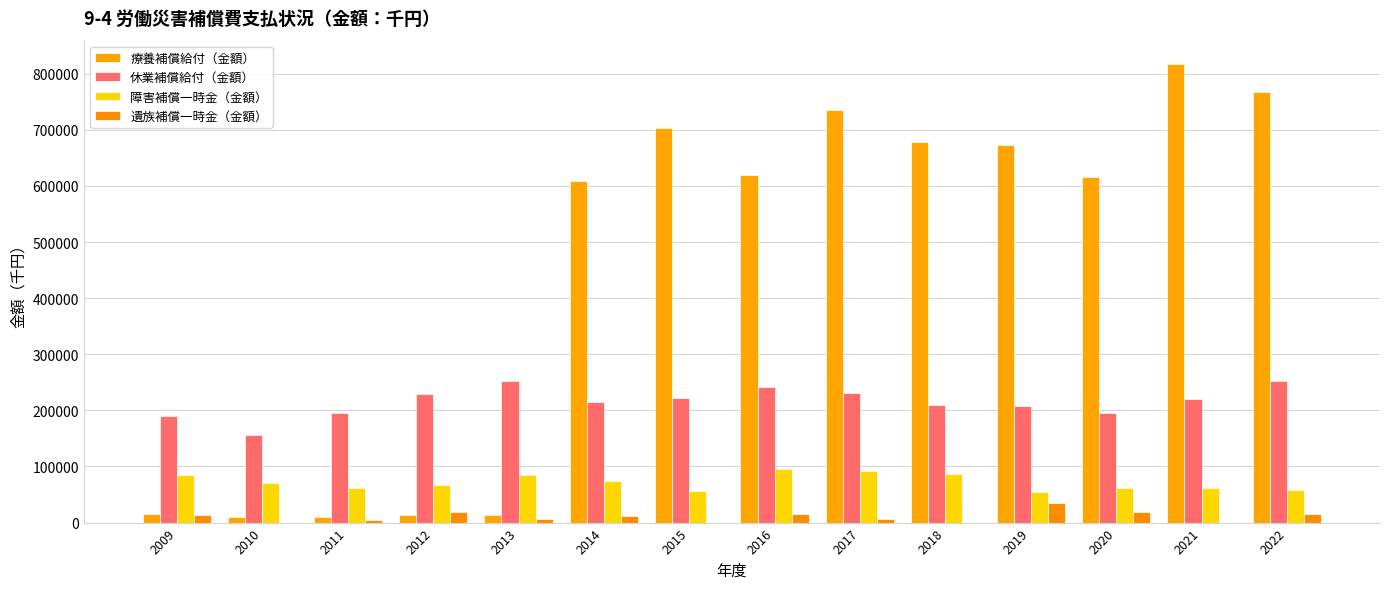

Is it true that 休業補償給付（金額） equals 330865 at 2015?

False